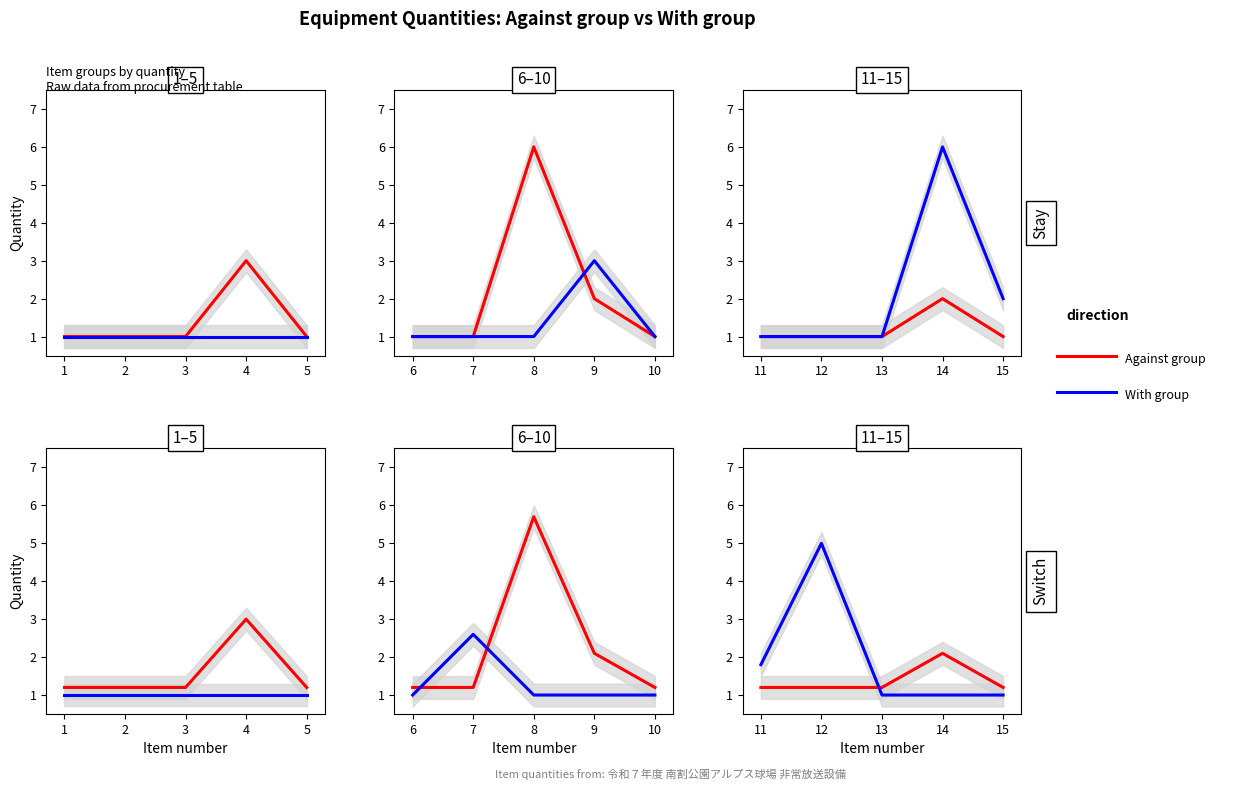

How many series are shown in this chart?

2